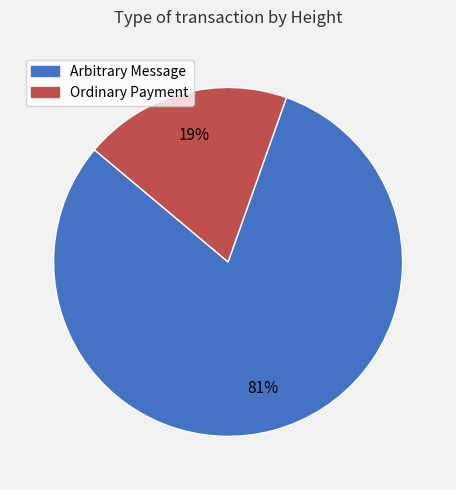

Is there any slice that represents more than half of the pie?

Yes